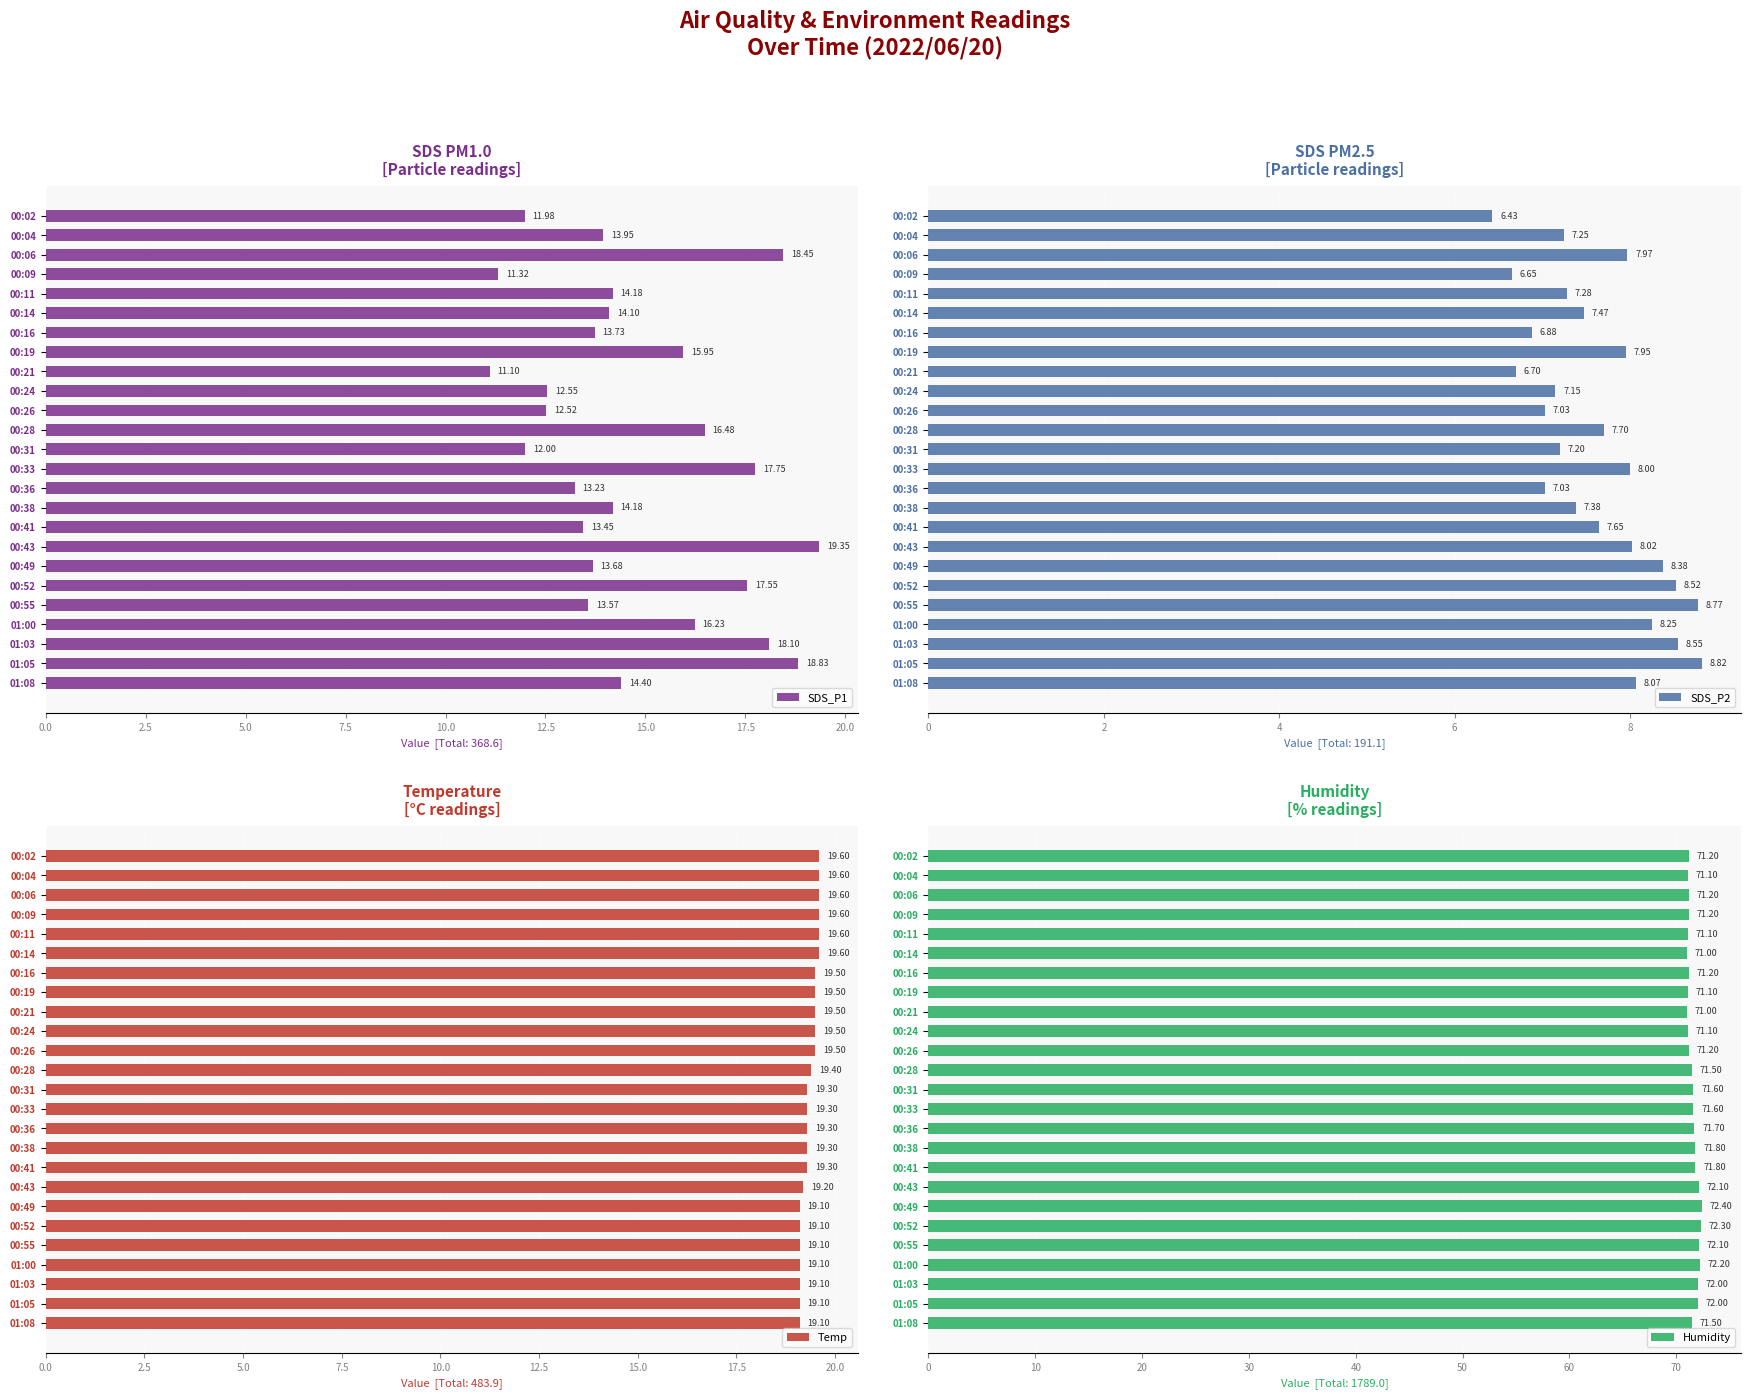

Which series has the largest range (max minus min)?

SDS_P1